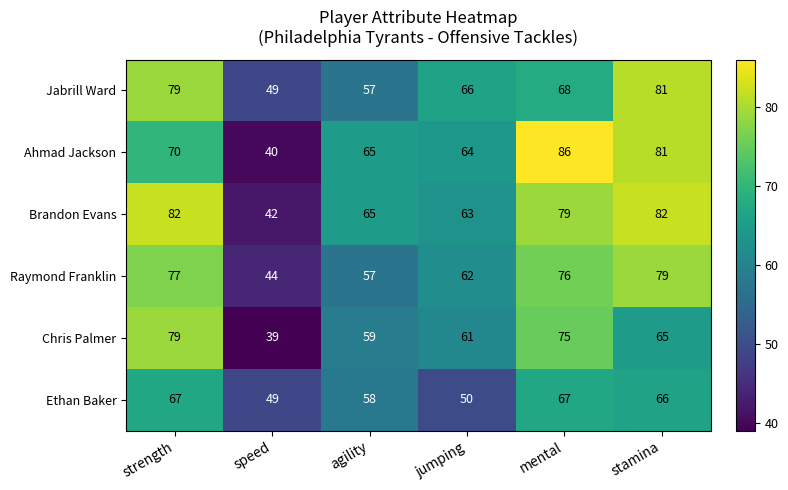

At which label does Jabrill Ward reach its peak?

stamina